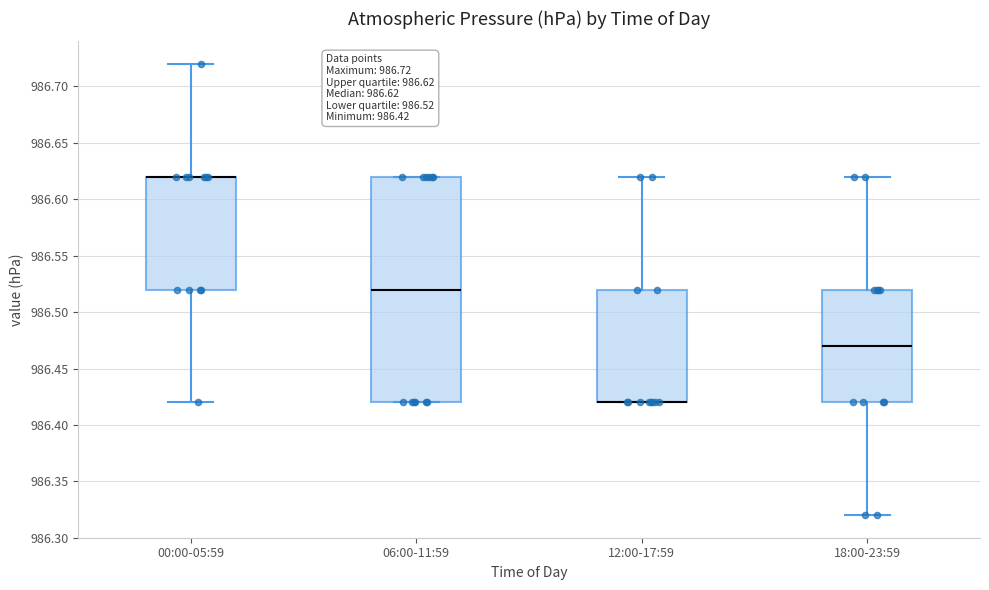

Which box is the tallest, from its lower edge to its upper edge?

06:00-11:59